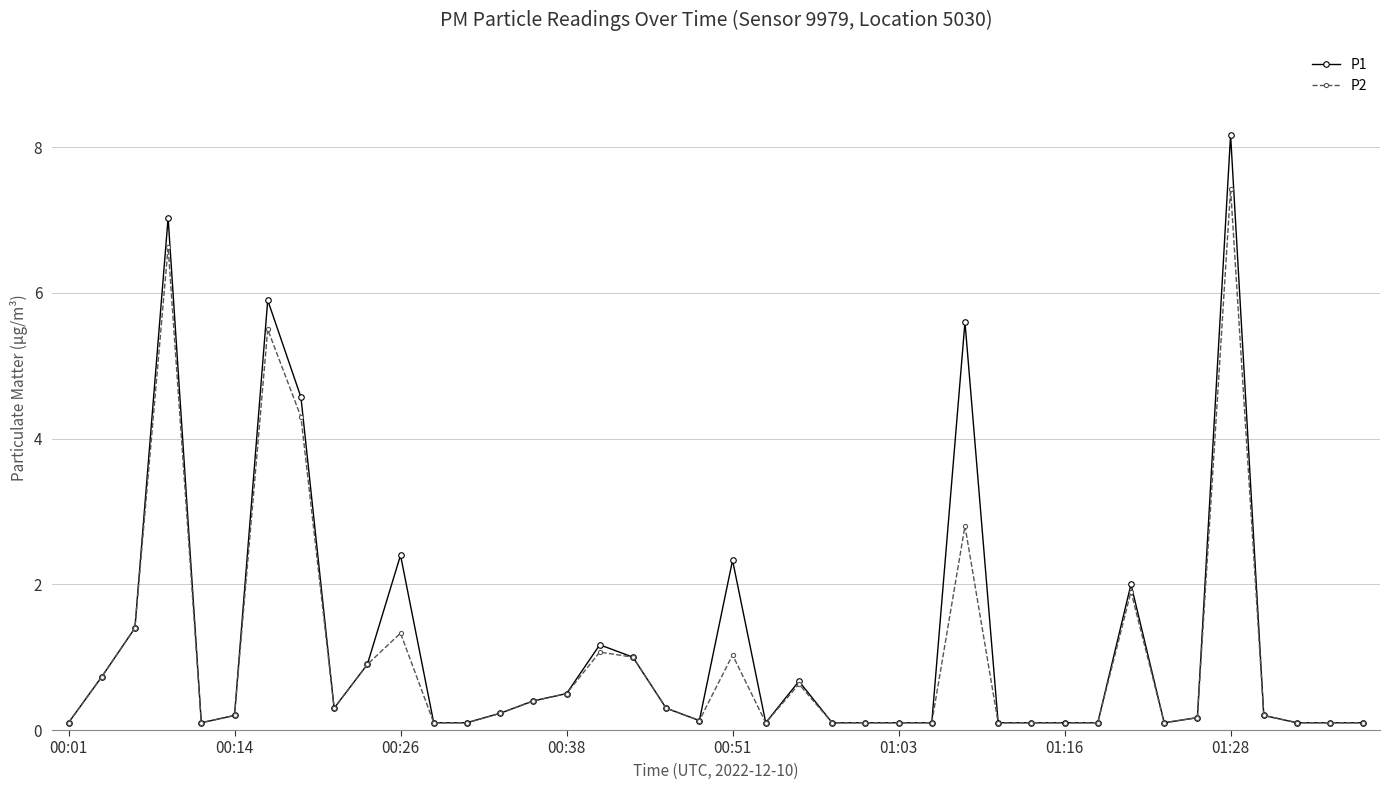

What are all the series names shown in the legend?

P1, P2